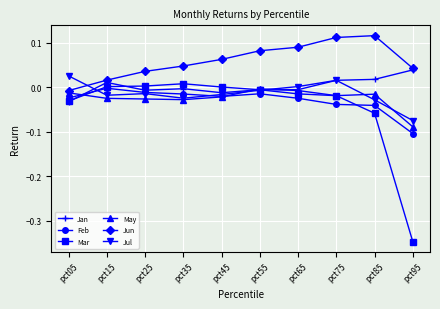

True or false: Mar has more than 0 points higher than both neighbors.

True